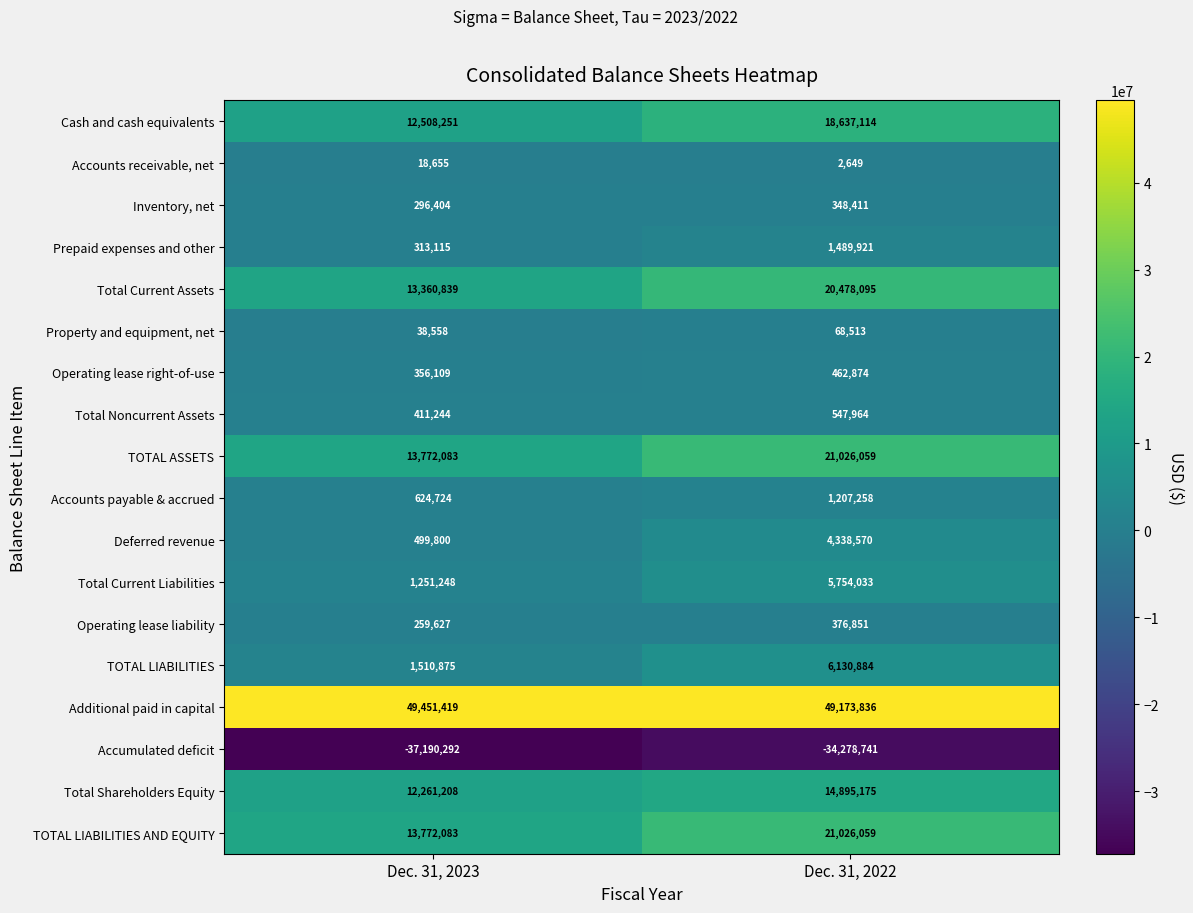

Which series has the largest total across all categories?

Additional paid in capital